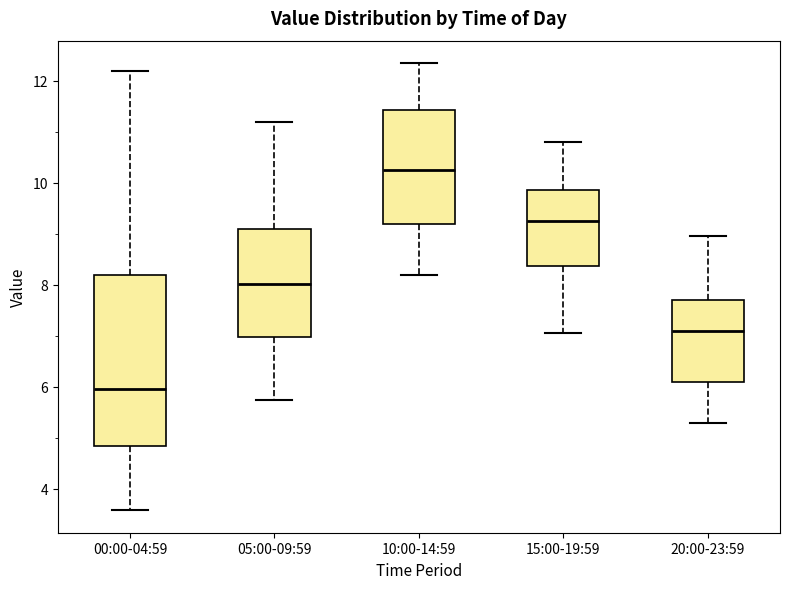

Where does the upper whisker of the box for 15:00-19:59 end on the y-axis? The values are not printed on the chart, so give them approximately, as read against the axis.

10.8